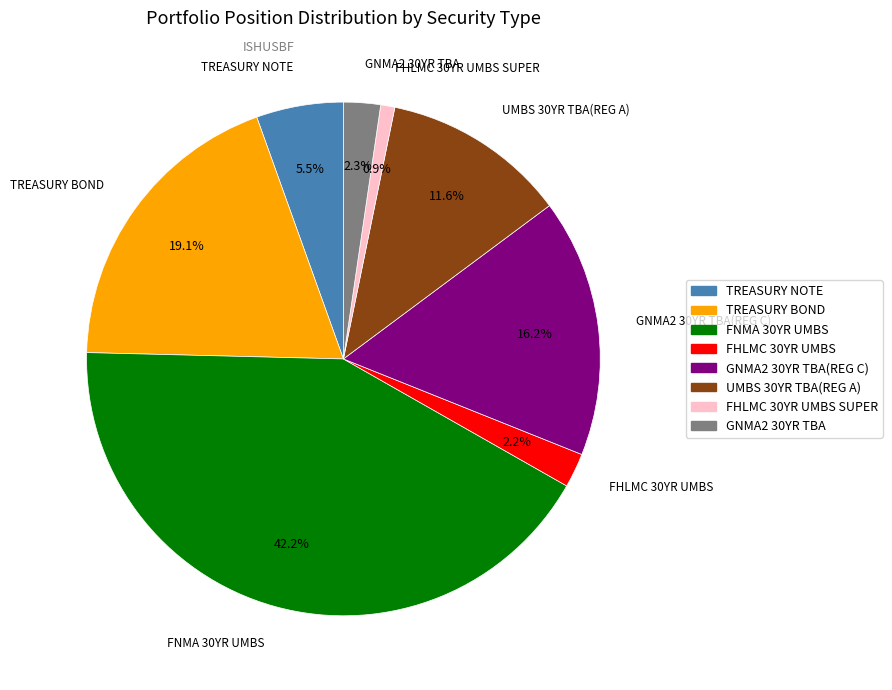

Is there any slice that represents more than half of the pie?

No